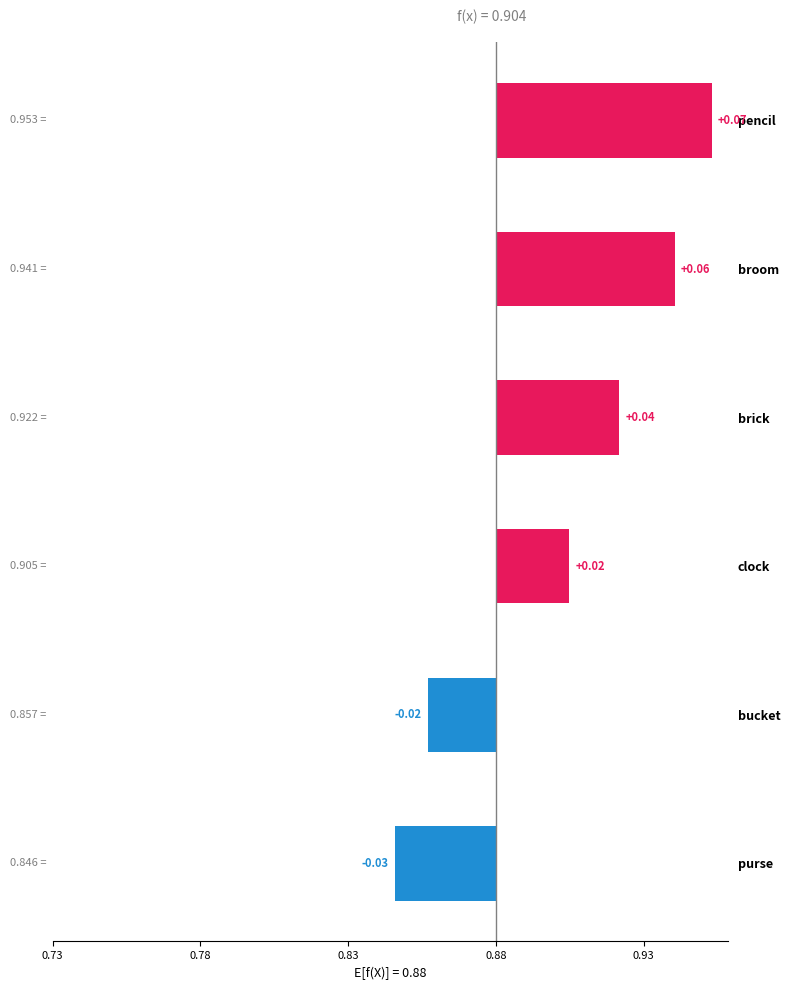

Are the bars horizontal?

Yes